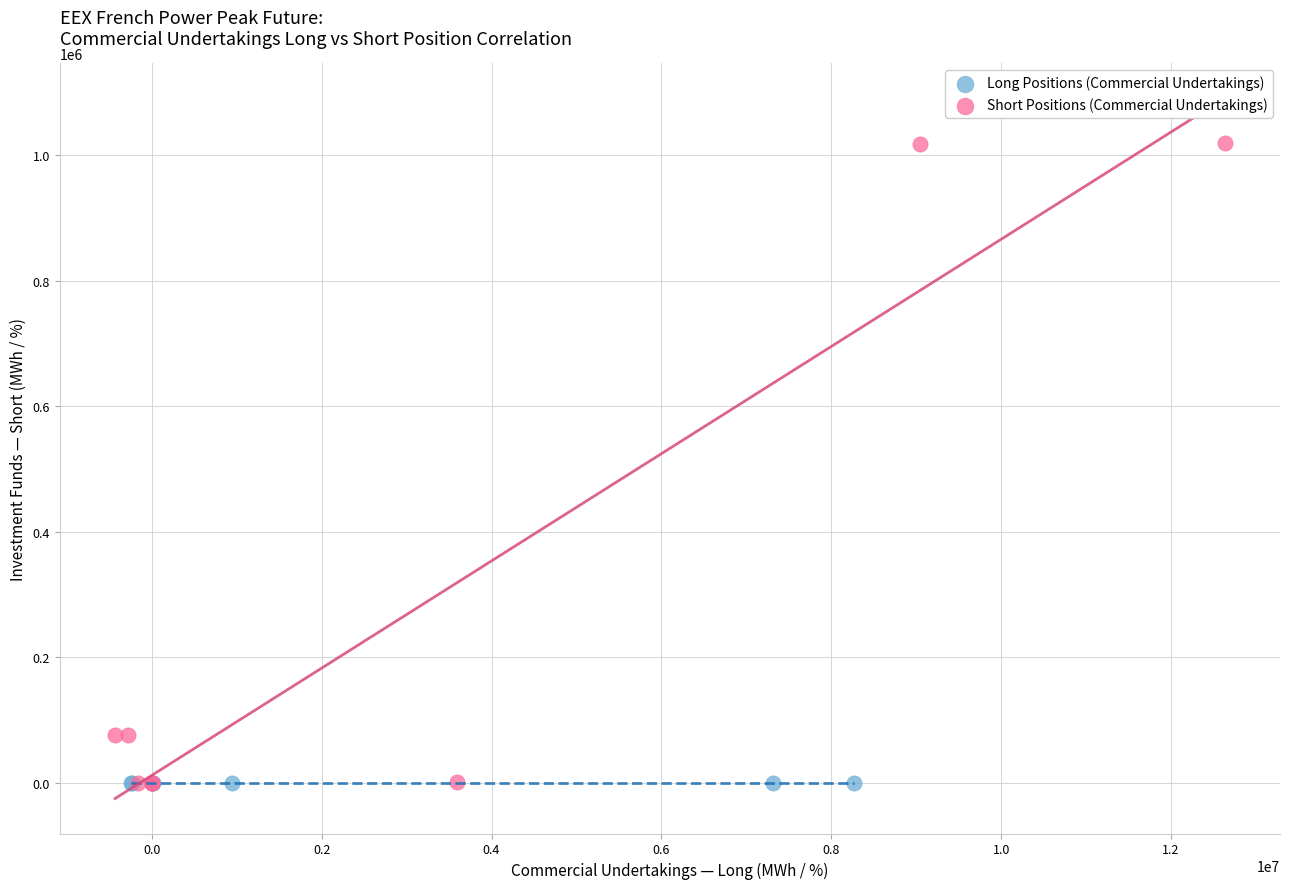

What are all the series names shown in the legend?

Long Positions (Commercial Undertakings), Short Positions (Commercial Undertakings)